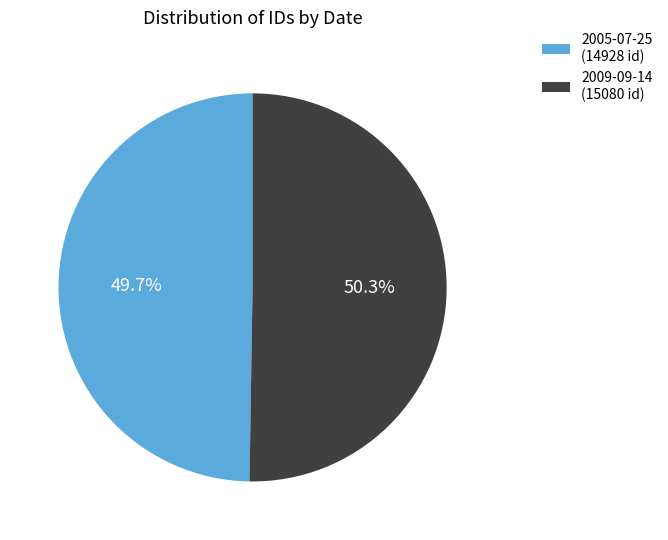

The 2009-09-14 slice represents 50% of the pie. True or false?

True